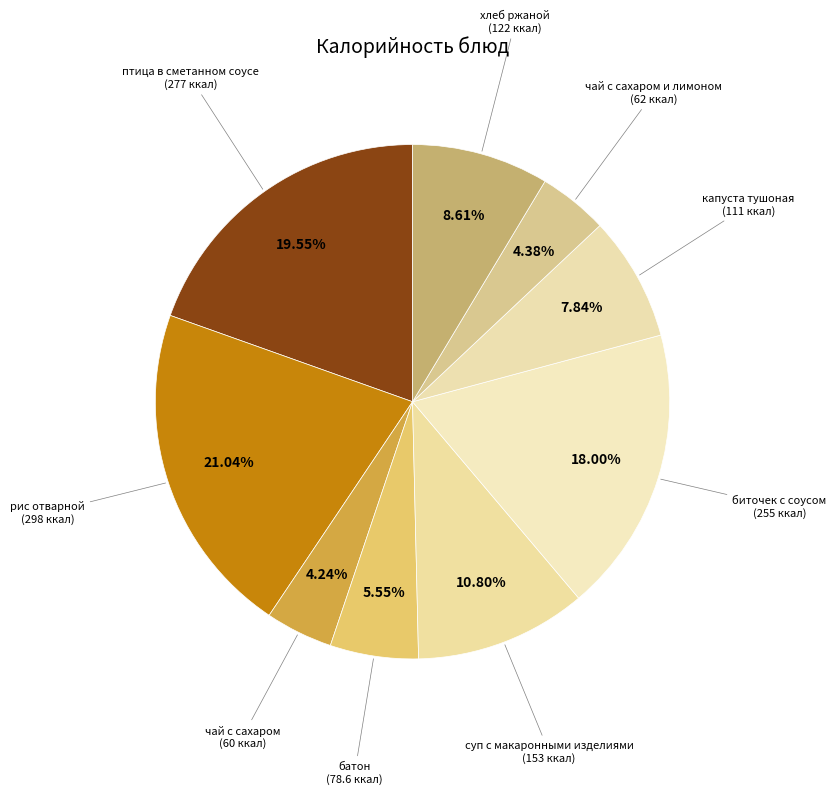

Combined, what portion of the pie is биточек с соусом and рис отварной?

39.0%